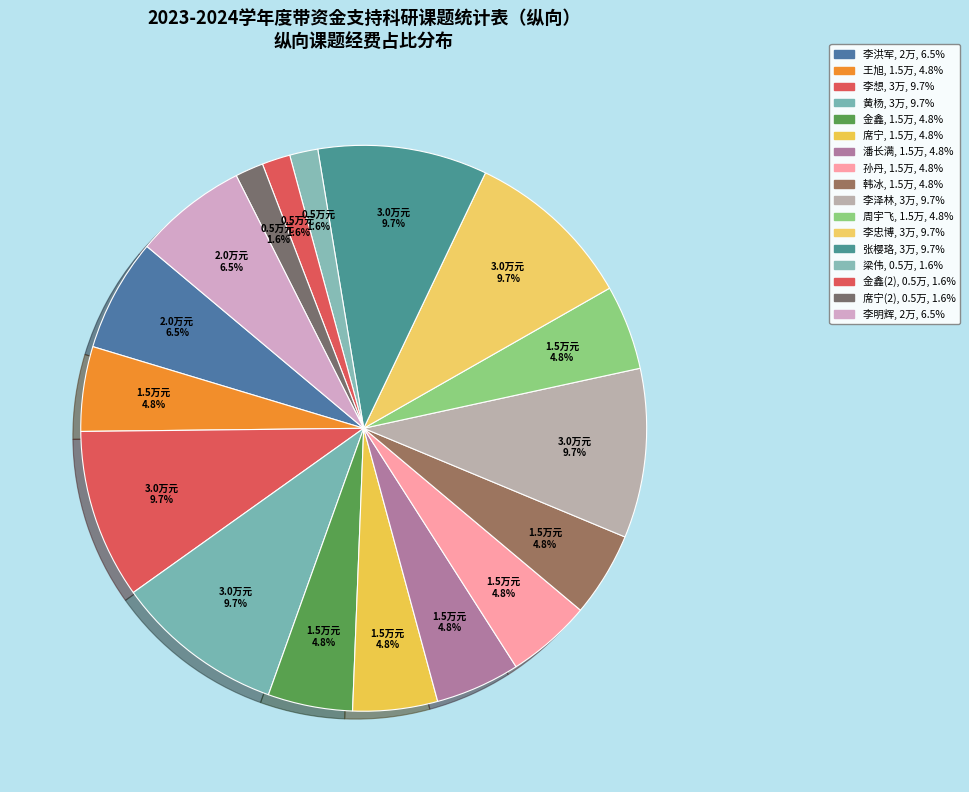

Count the number of slices in the pie.

17